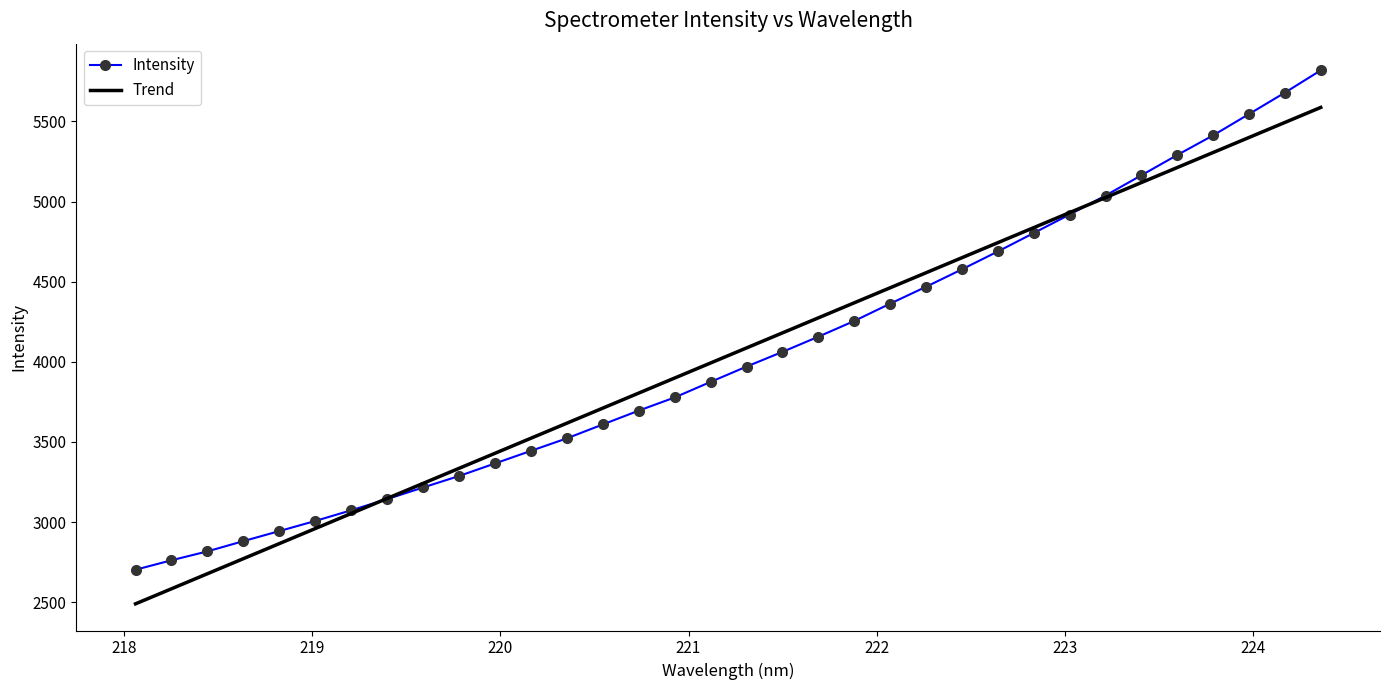

List the series in order of their peak value, highest first.

Intensity, Trend